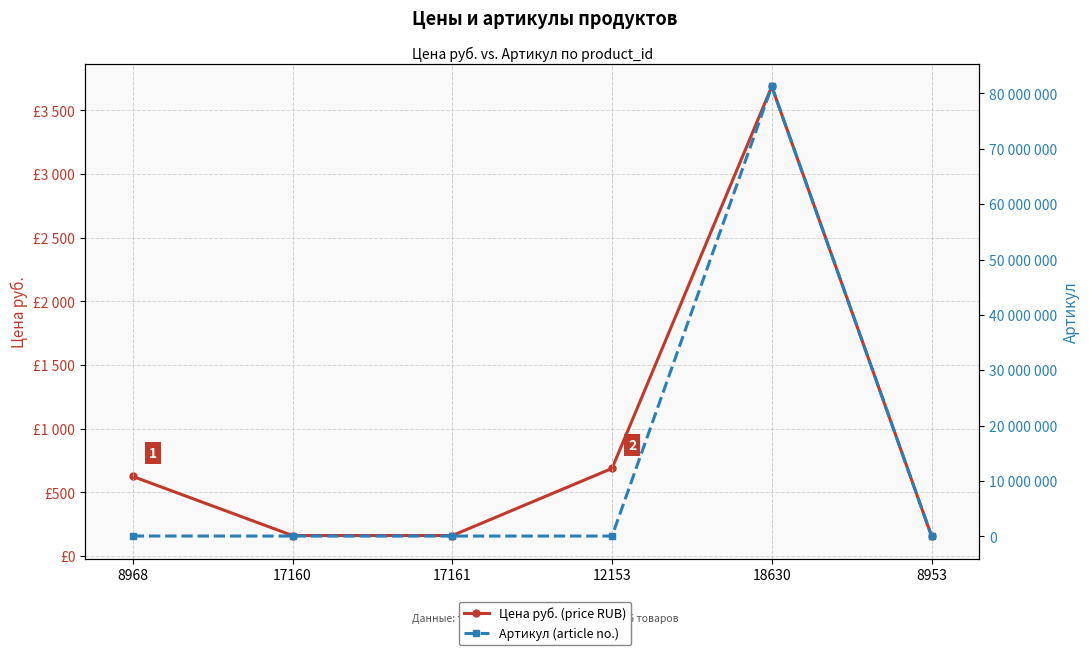

What is the total value across all series at 17161?

39458